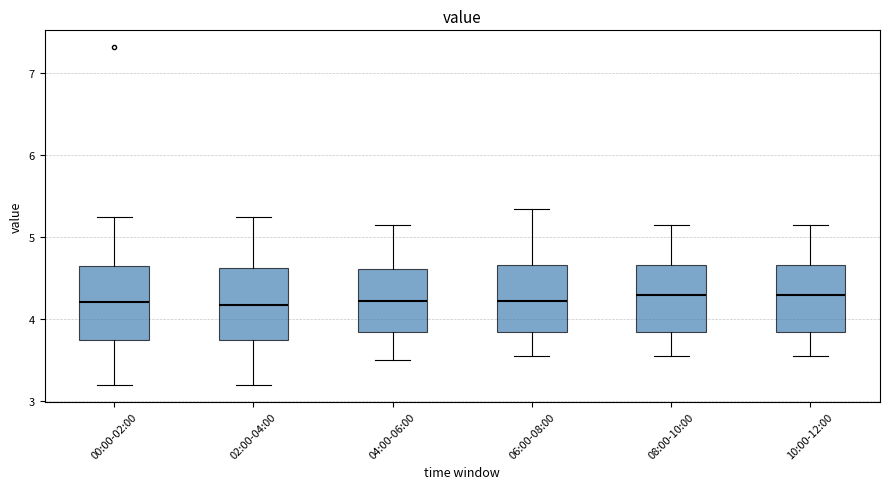

Where is the upper edge of the box for 02:00-04:00 on the y-axis? The values are not printed on the chart, so give them approximately, as read against the axis.

4.6